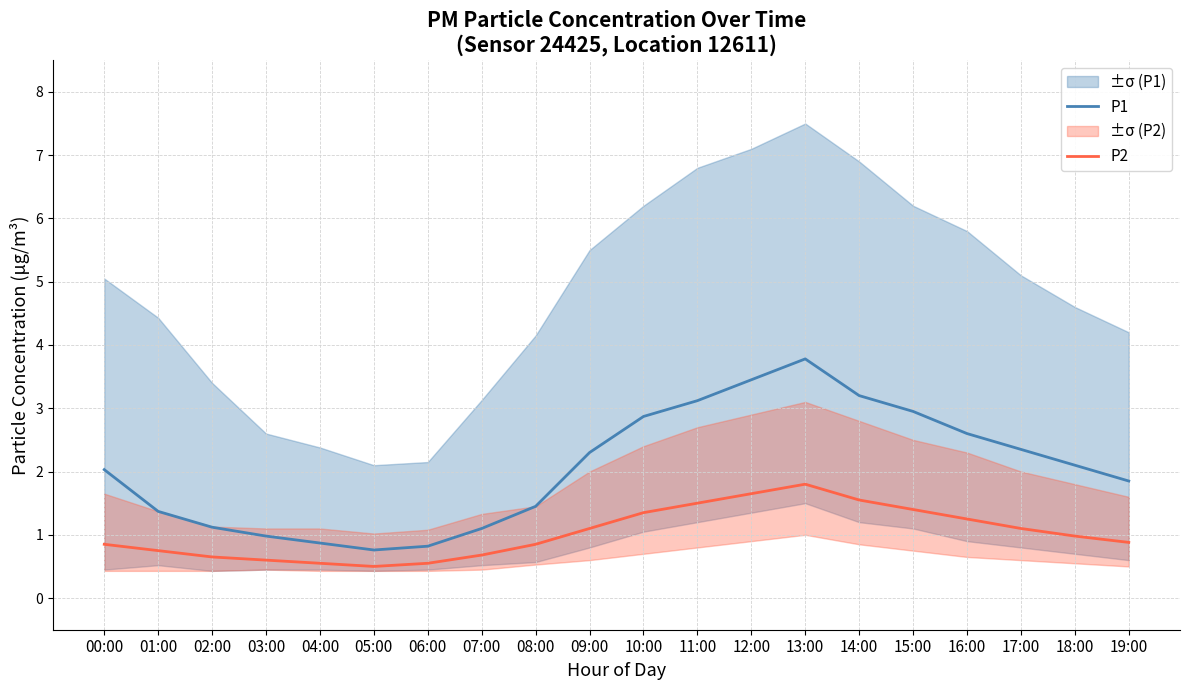

Which label corresponds to the largest value in the chart?

13:00